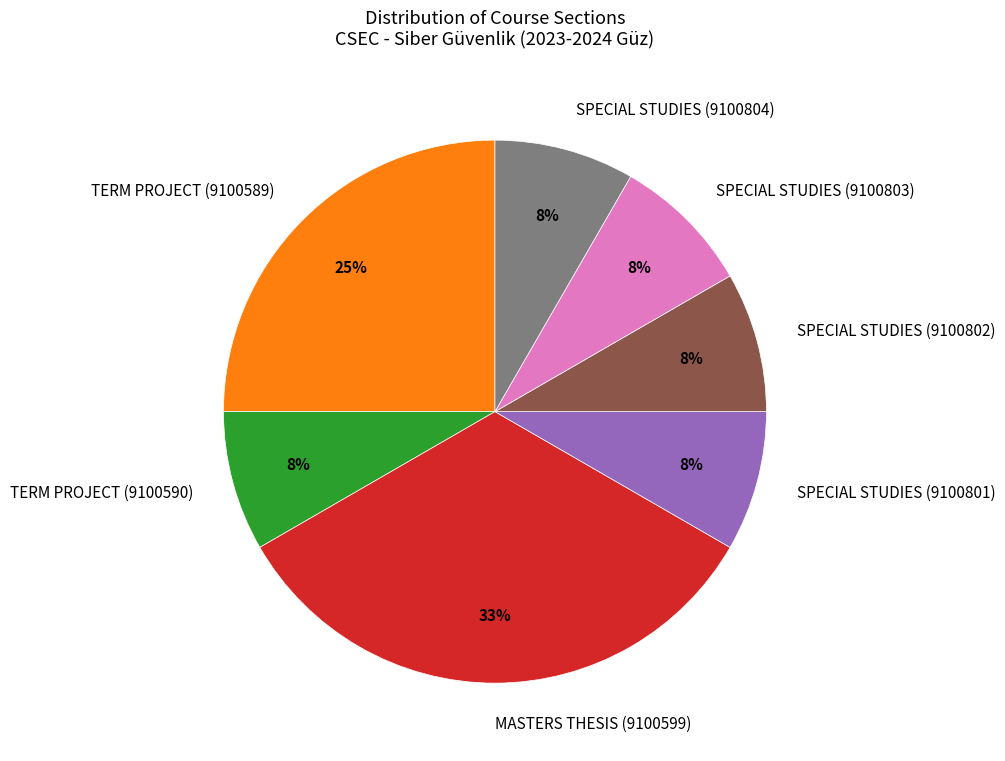

Is it true that SPECIAL STUDIES (9100803) is 1% of the pie?

False